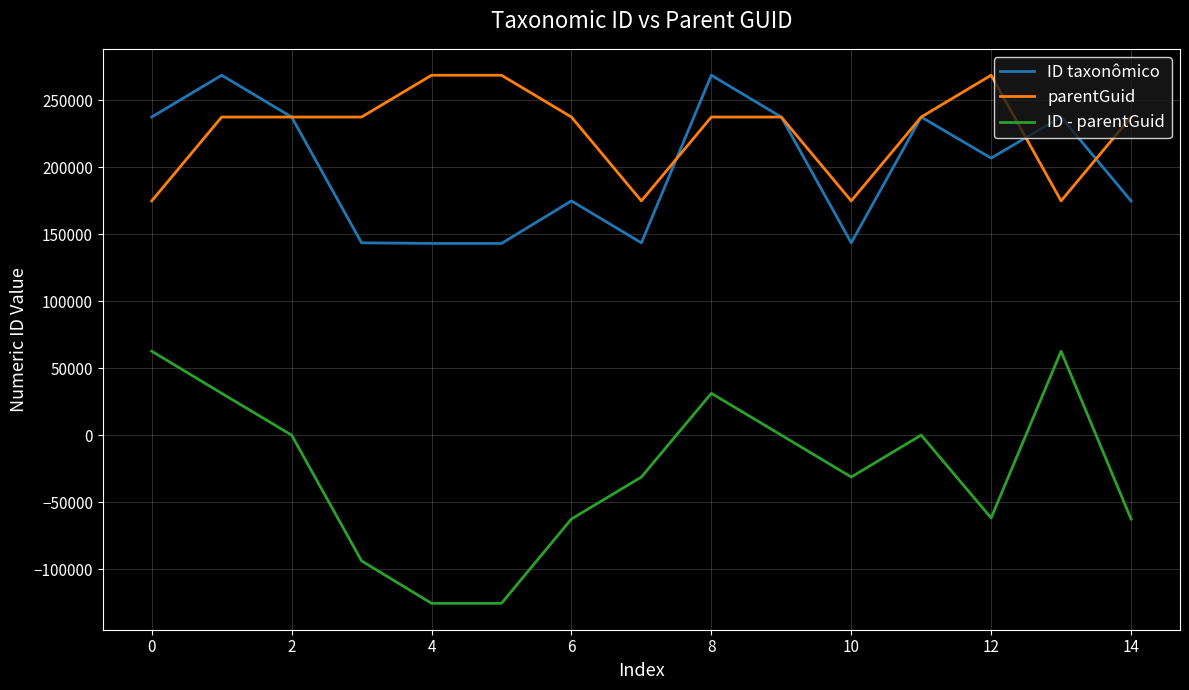

Is this an area chart (filled region under the line)?

No